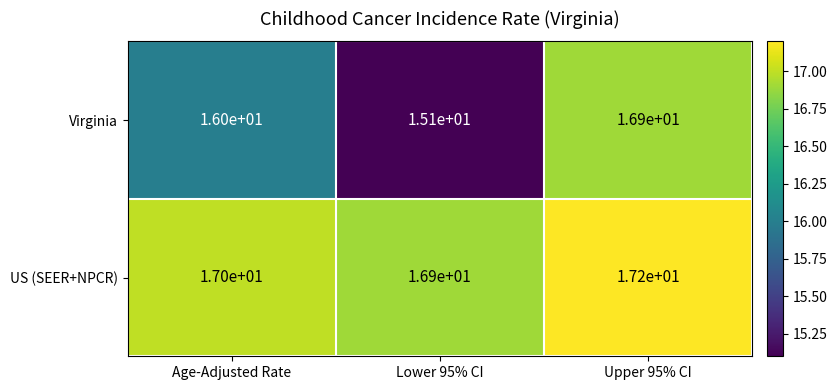

At Age-Adjusted Rate, list the series in order from smallest to largest.

Virginia, US (SEER+NPCR)